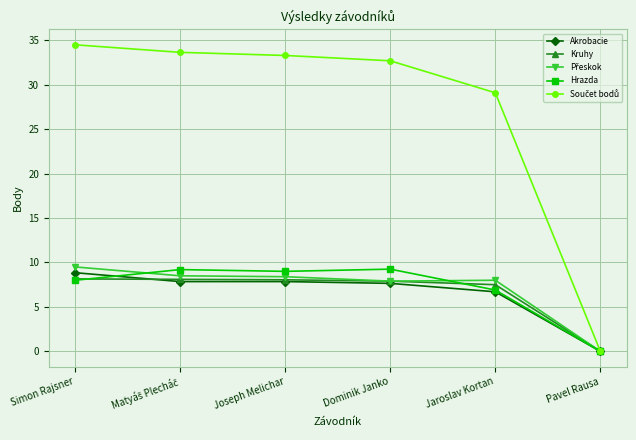

Is it true that Akrobacie equals 8.8 at Simon Rajsner?

True